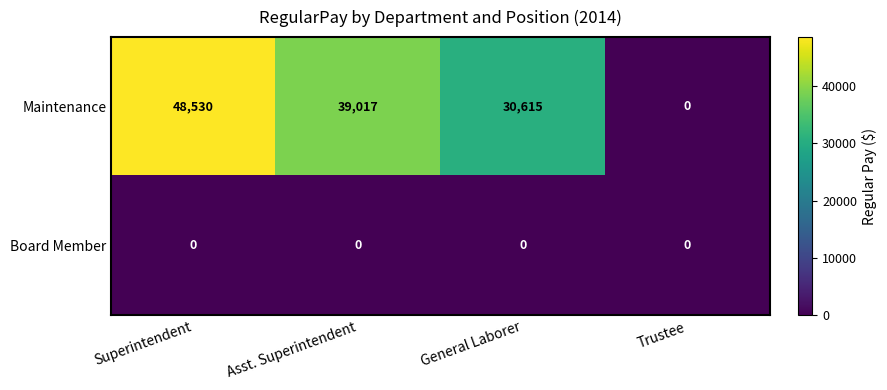

Which series changed the most between Superintendent and Trustee?

Maintenance